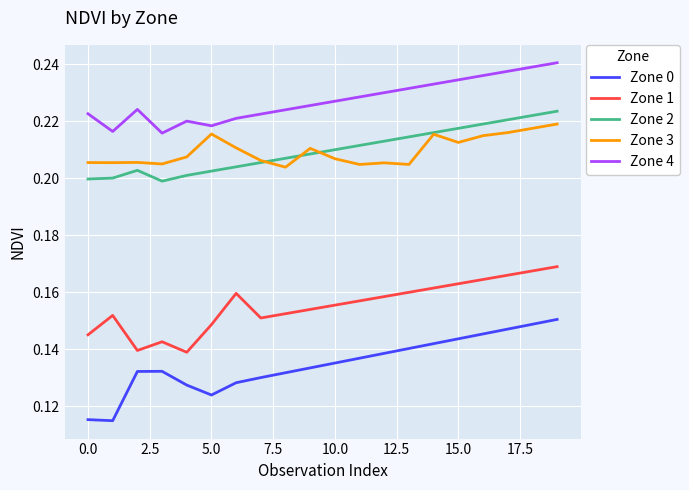

Which series has the largest total across all categories?

Zone 4